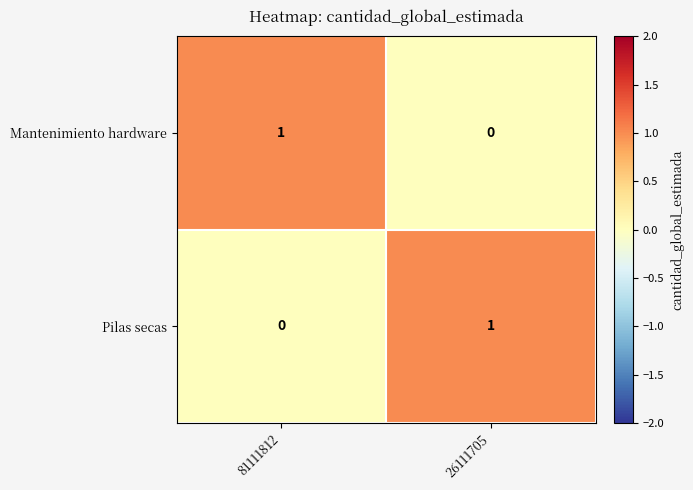

The value of Pilas secas at 81111812 is -1. True or false?

False